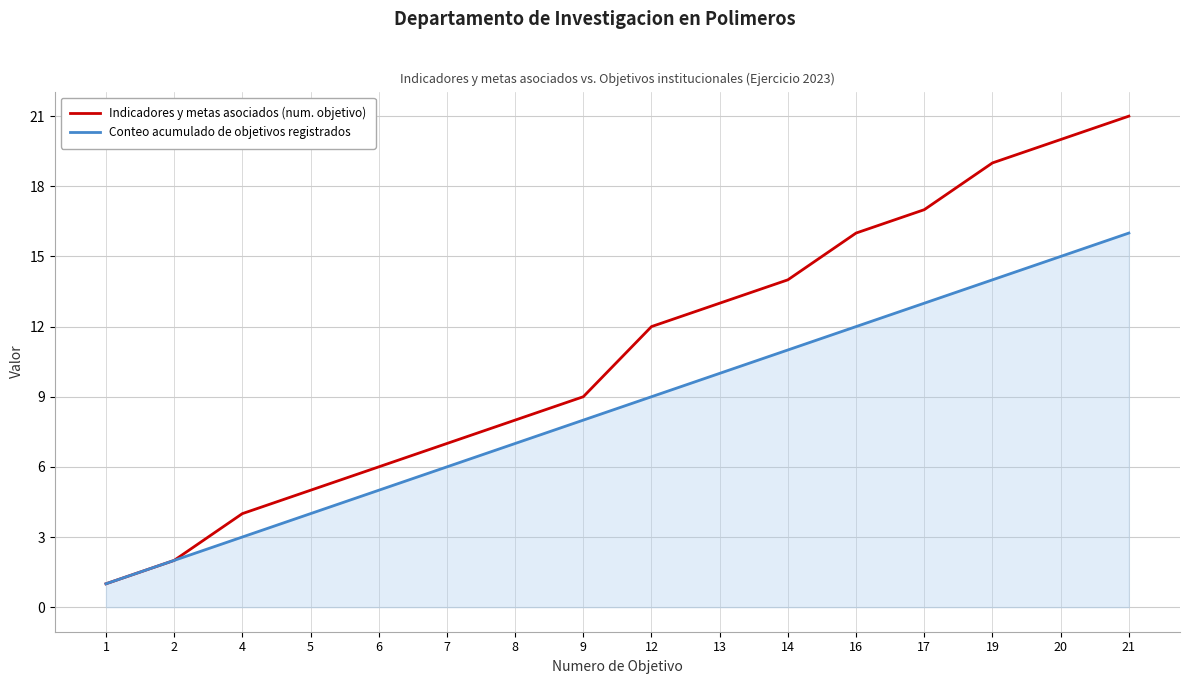

Which series changed the most between 2 and 17?

Indicadores y metas asociados (num. objetivo)